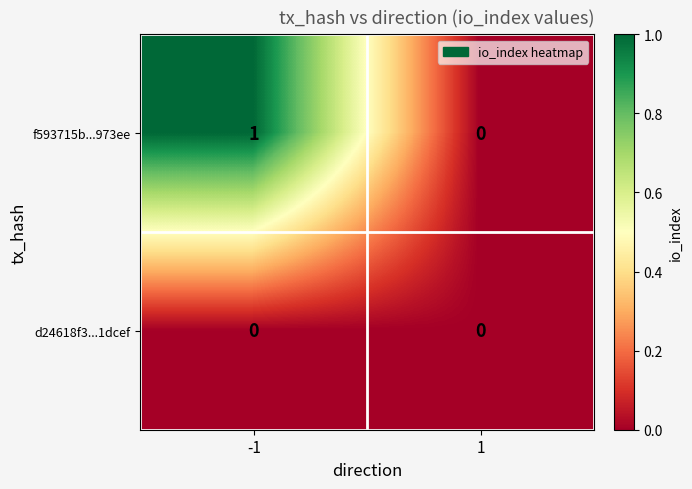

At -1, list the series in order from smallest to largest.

d24618f3...1dcef, f593715b...973ee